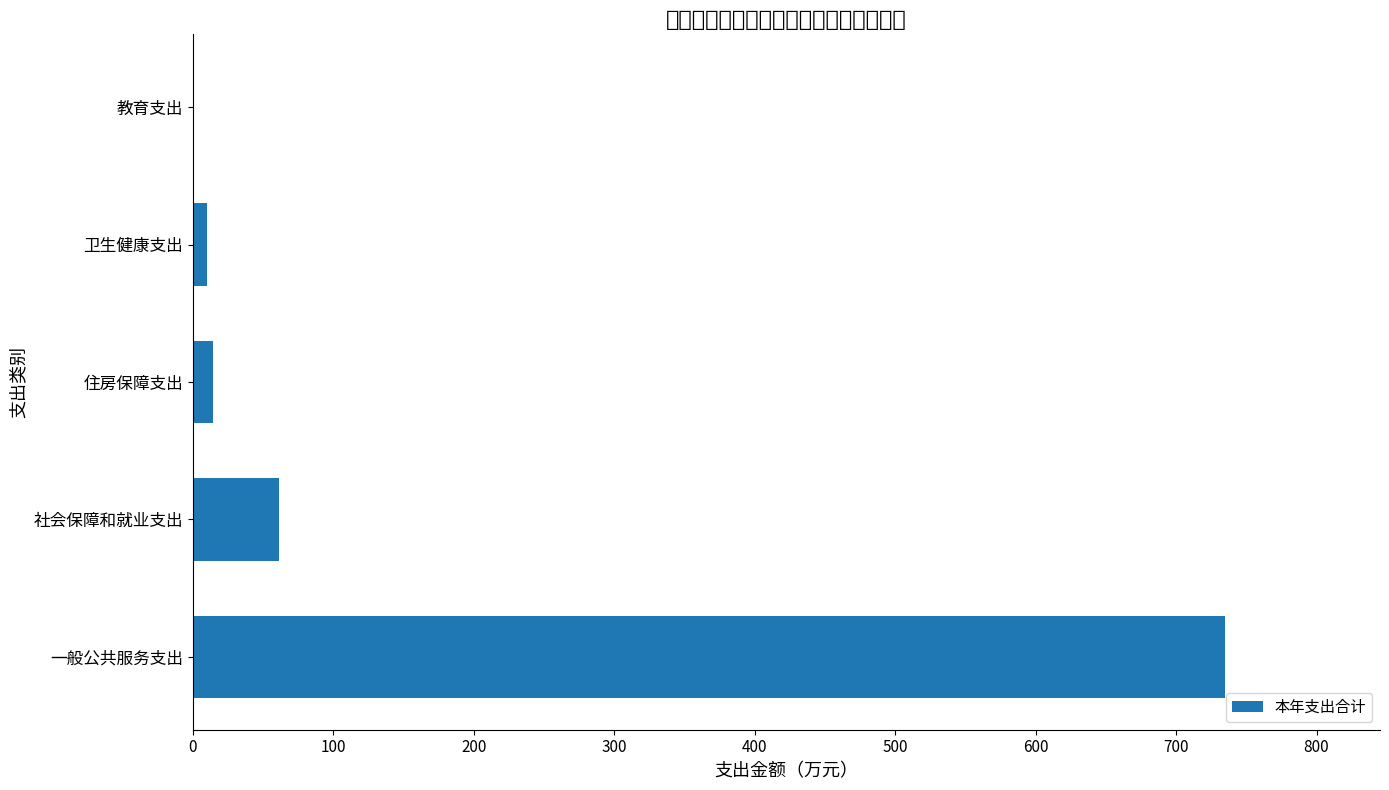

How many data points are above 14?

3